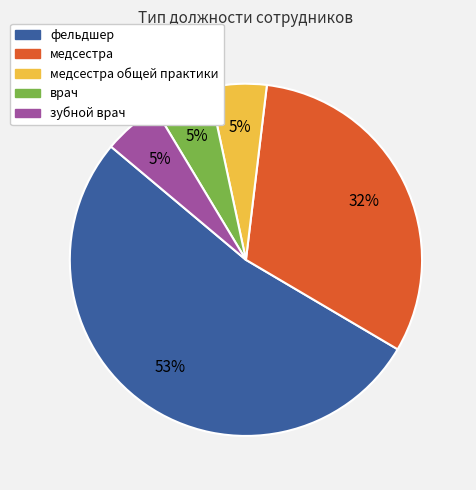

To the nearest percent, what is the average slice percentage?

20%